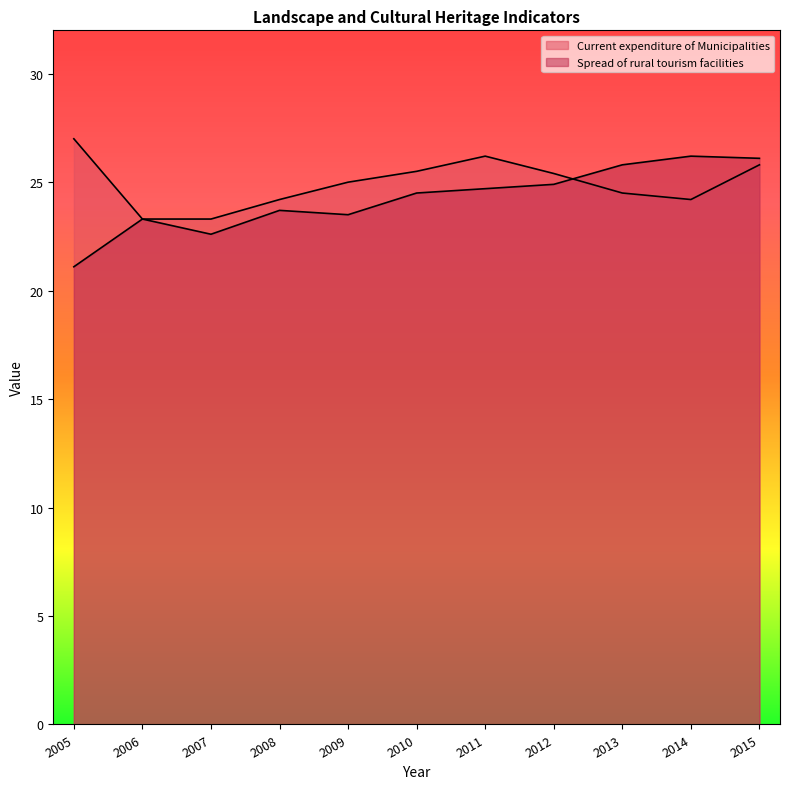

Where is the first local maximum for Current expenditure of Municipalities?

2011